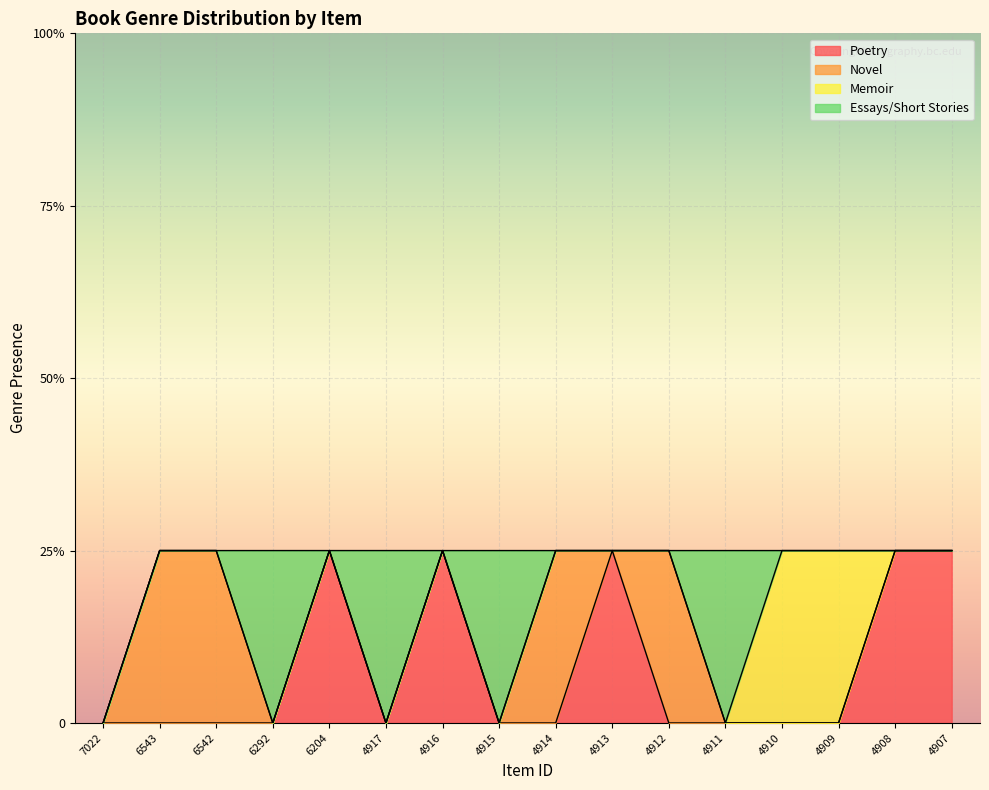

How many series are shown in this chart?

4